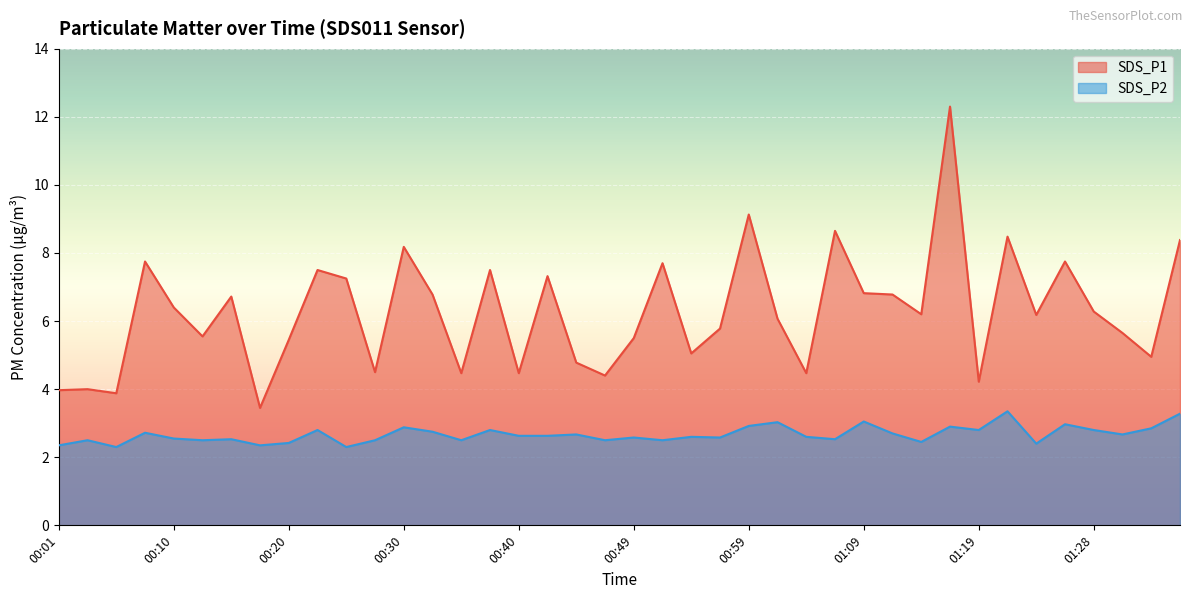

Which category has the highest value across all series?

01:16